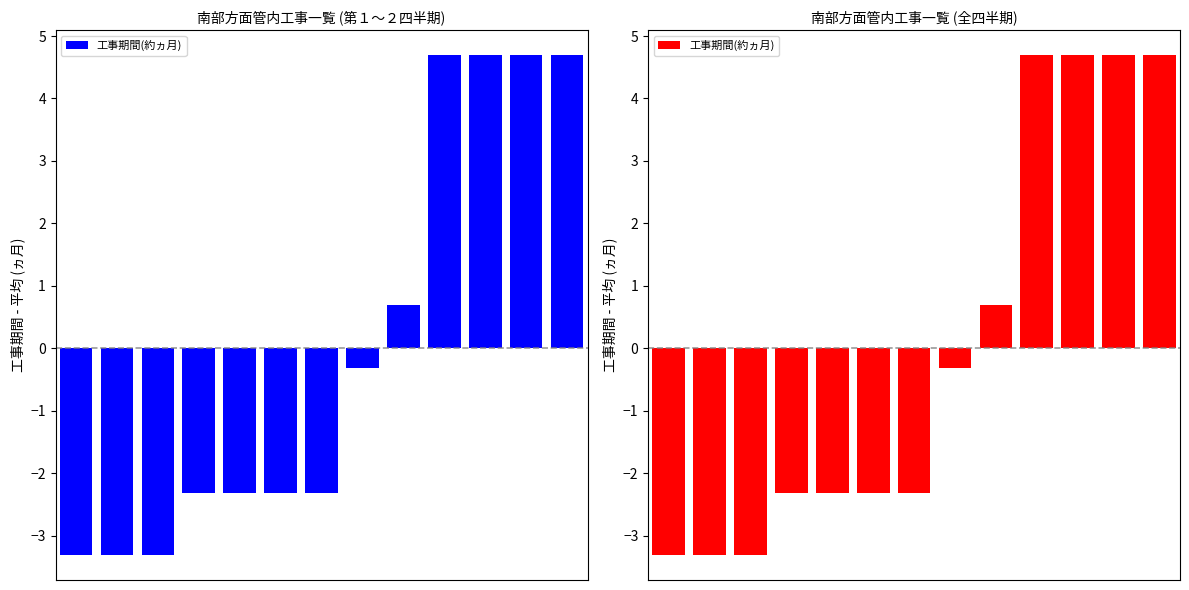

How many values are above zero?

5